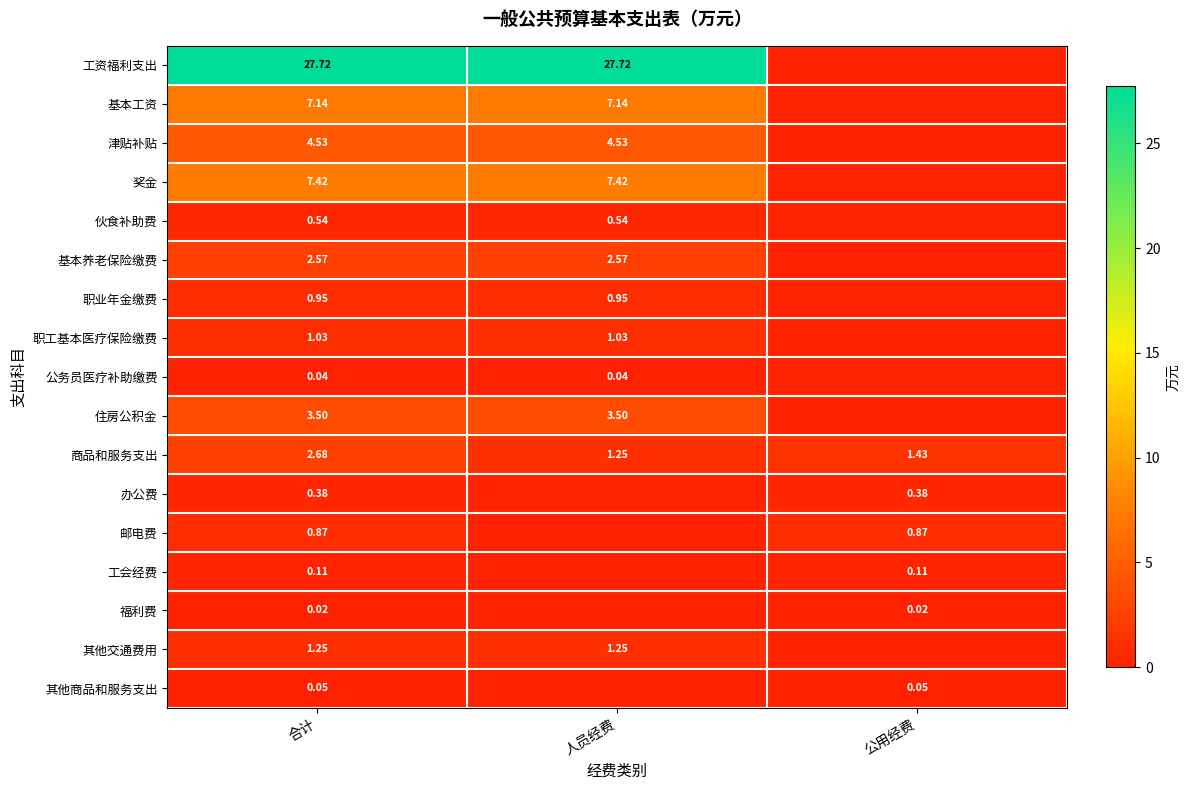

Is the value of 公务员医疗补助缴费 at 合计 greater than the value of 邮电费 at 公用经费?

No